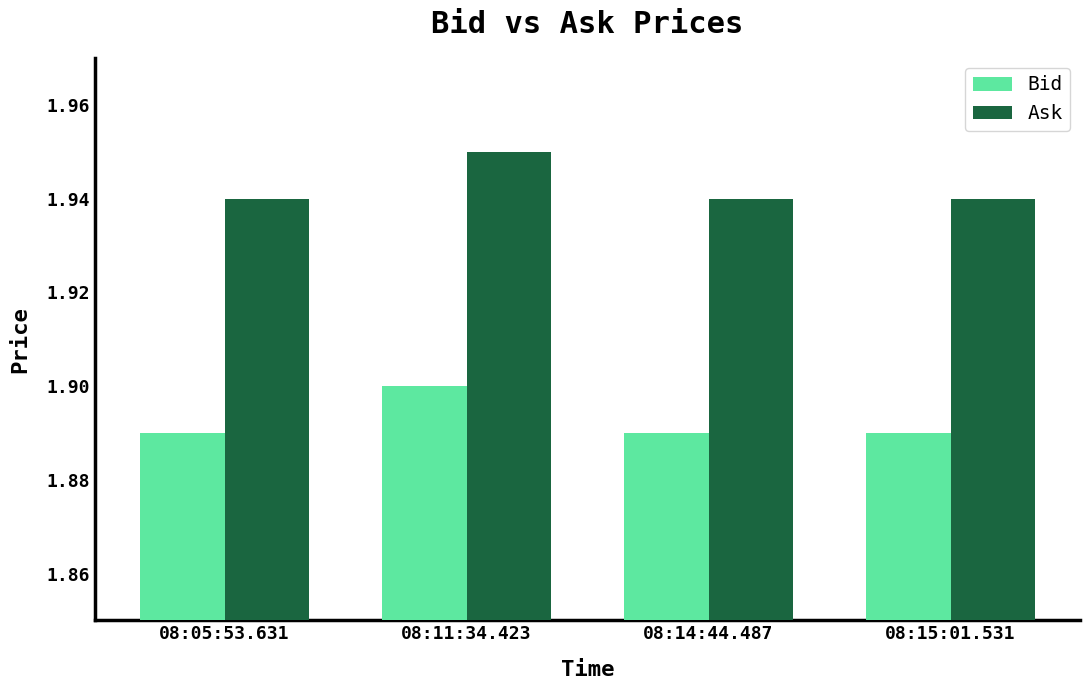

Rank the series by their maximum value, from lowest to highest.

Bid, Ask